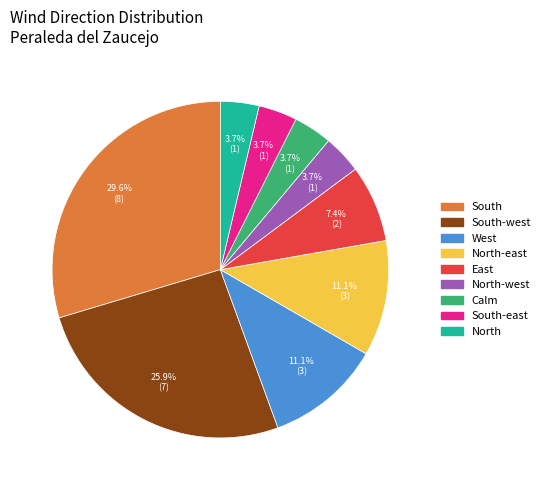

To the nearest percent, what is the difference between the largest and smallest slice percentages?

26%